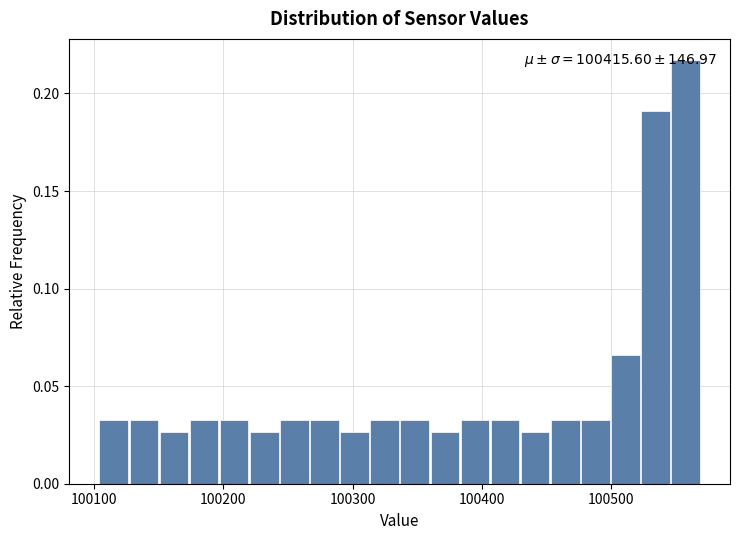

Around what value on the x-axis is the tallest bar? Give the approximate position of its centre, as read against the axis.

100560